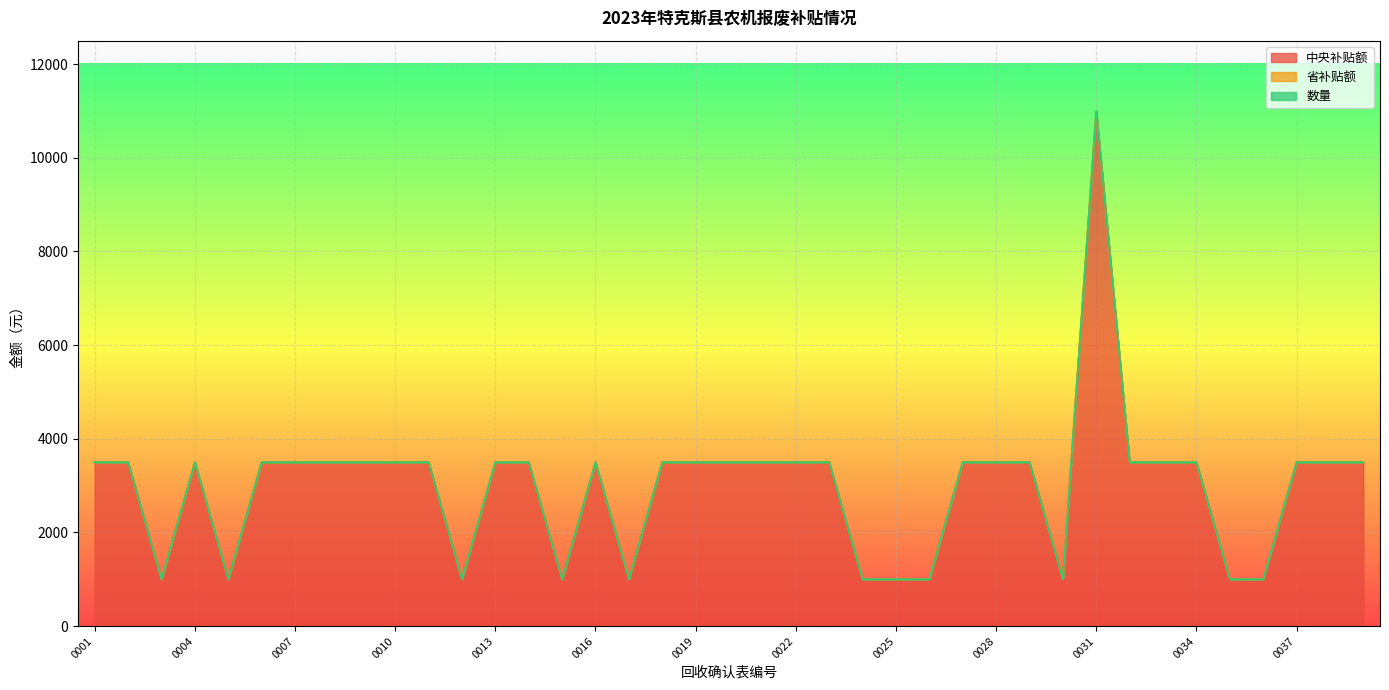

True or false: 中央补贴额 and 数量 intersect in this chart.

False